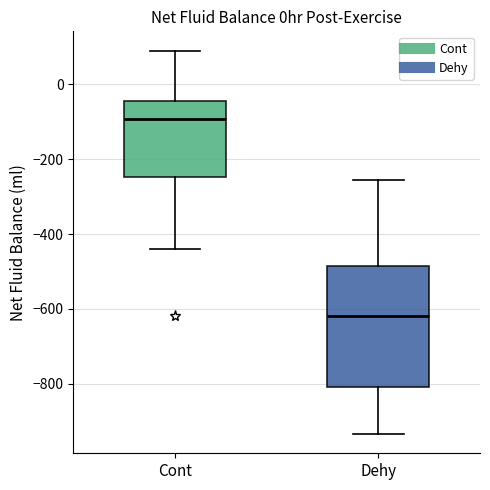

Which box is the tallest, from its lower edge to its upper edge?

Dehy